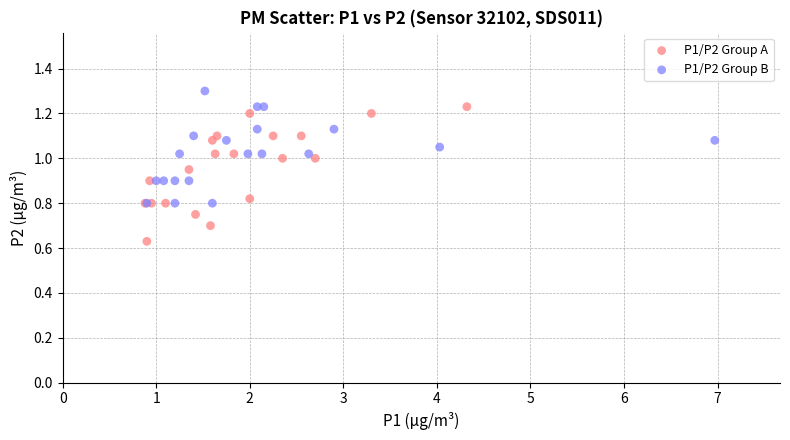

Which series contains the lowest Y value?

P1/P2 Group A